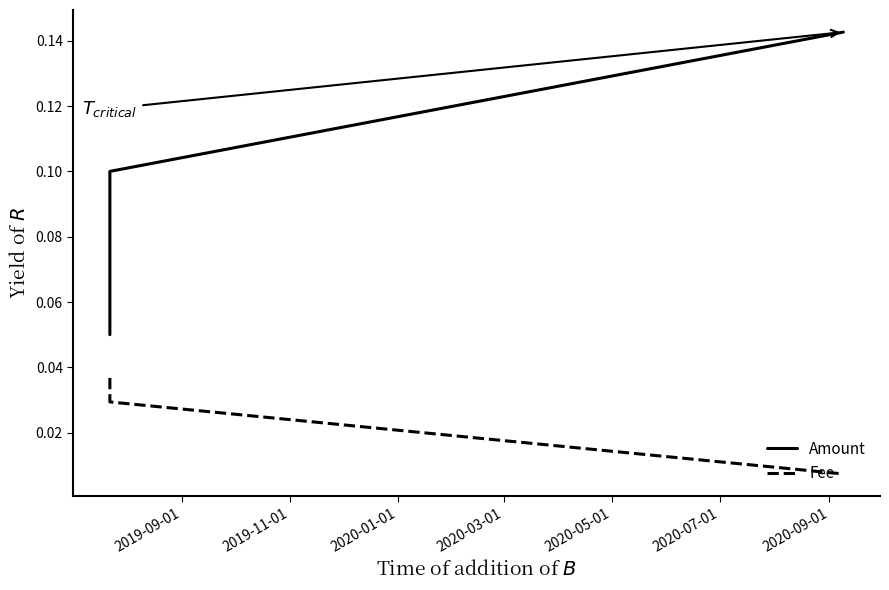

List the series in order of their peak value, lowest first.

Fee, Amount